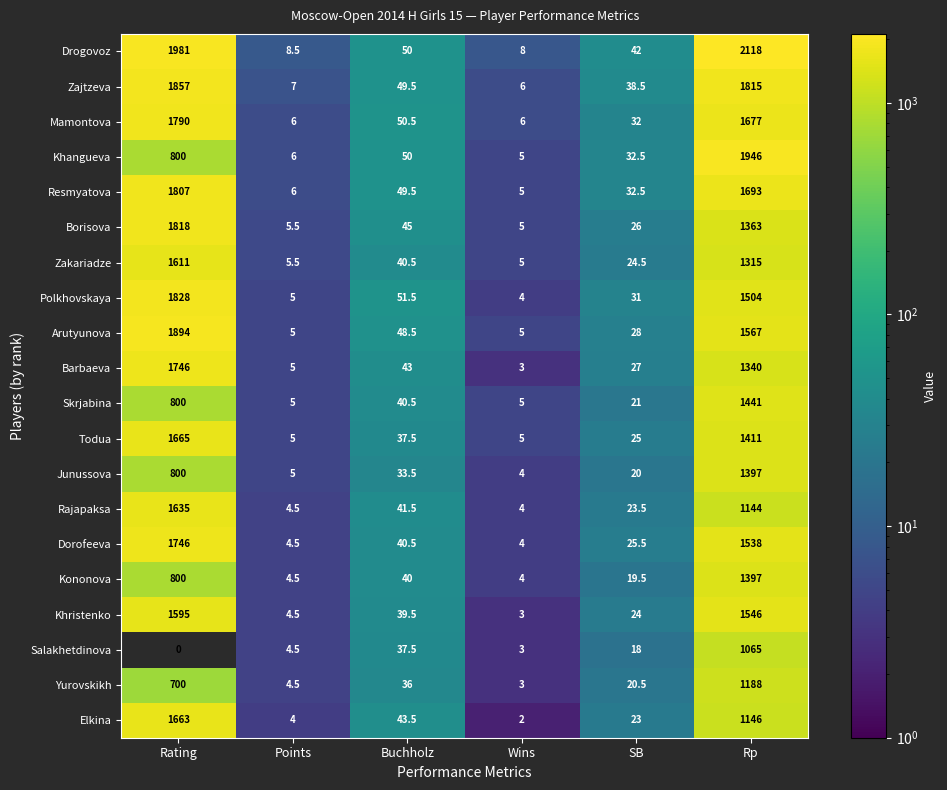

At which label does Drogovoz reach its minimum?

Wins